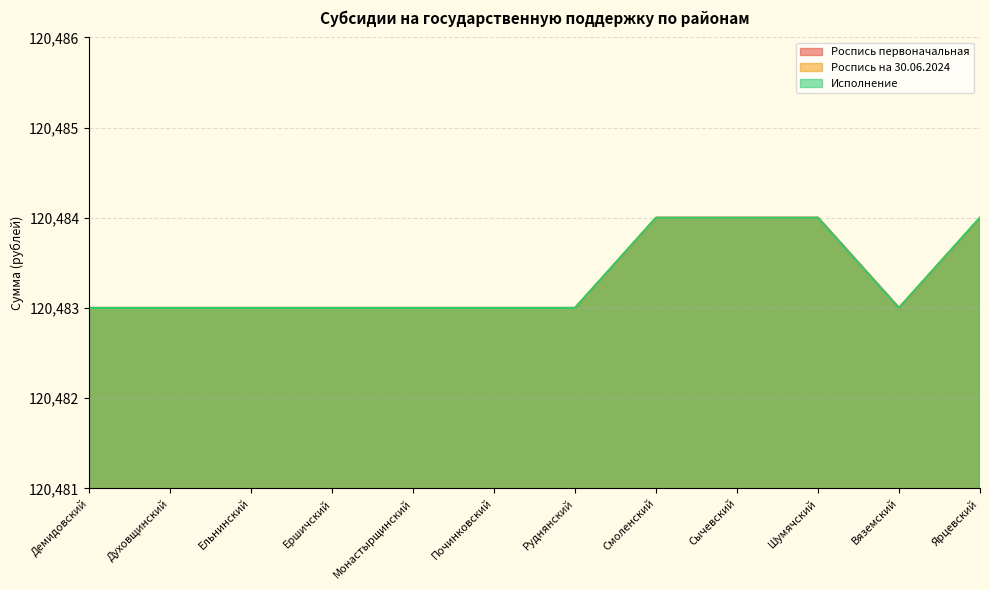

True or false: Исполнение and Роспись первоначальная intersect in this chart.

False